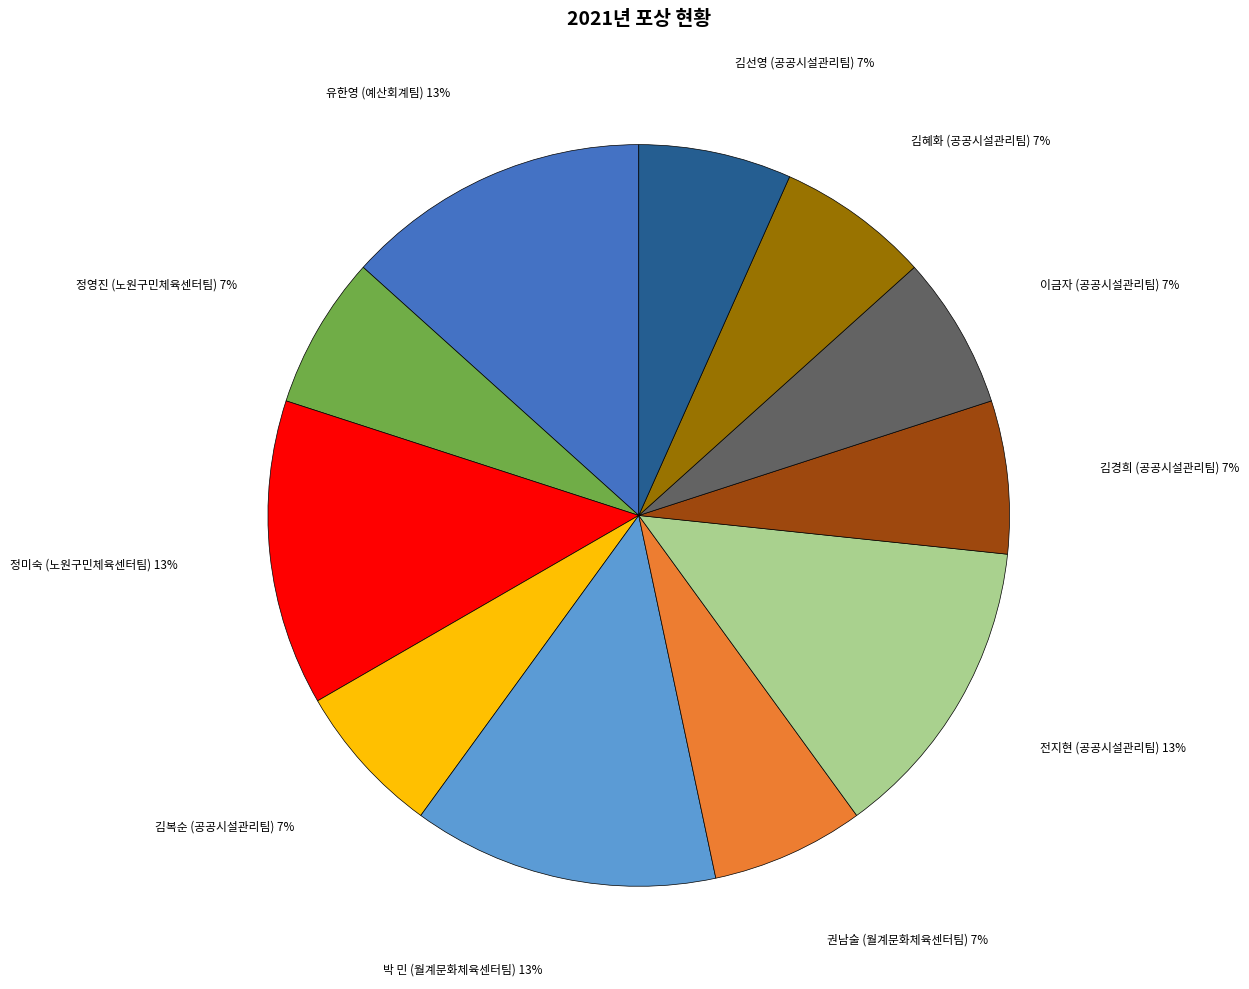

To the nearest percent, what is the average slice percentage?

9%